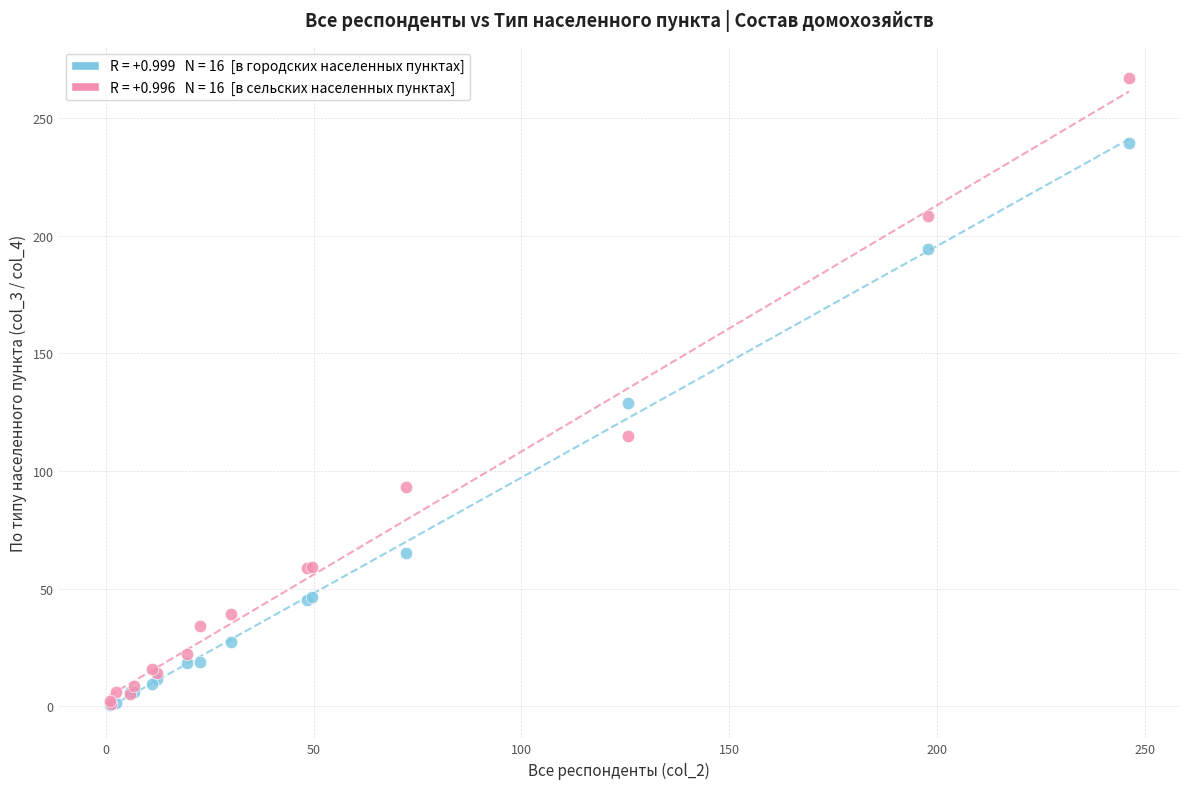

Across all series, what Y value is closest to 133?

129.0